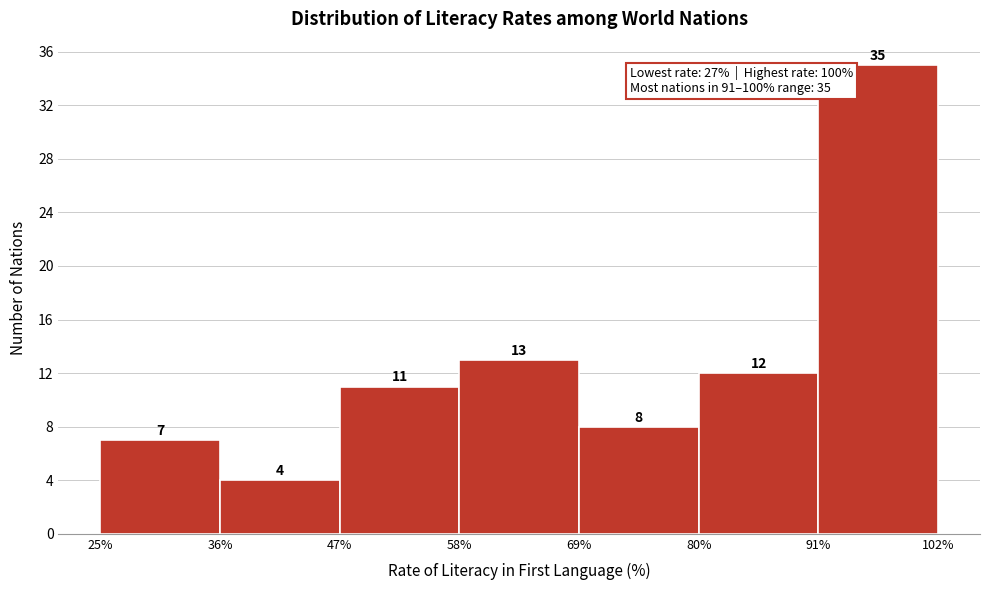

What is the height of the bar covering 25% to 36% on the x-axis?

7